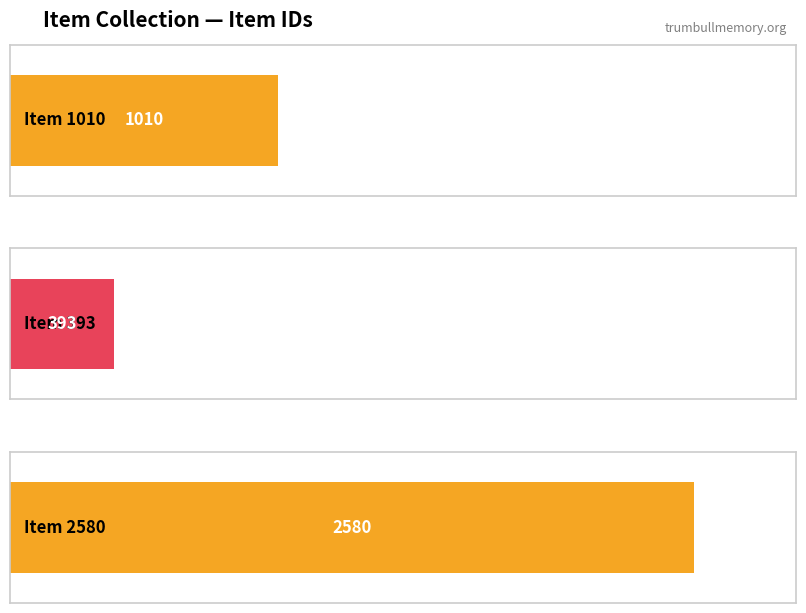

What is the label of the 1st bar from the right?

Item 2580